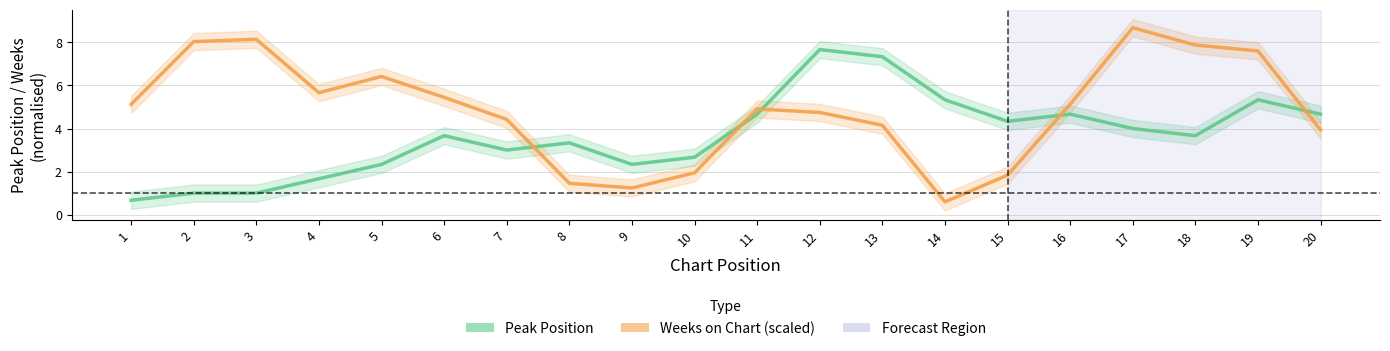

How many lines are shown in the chart?

2